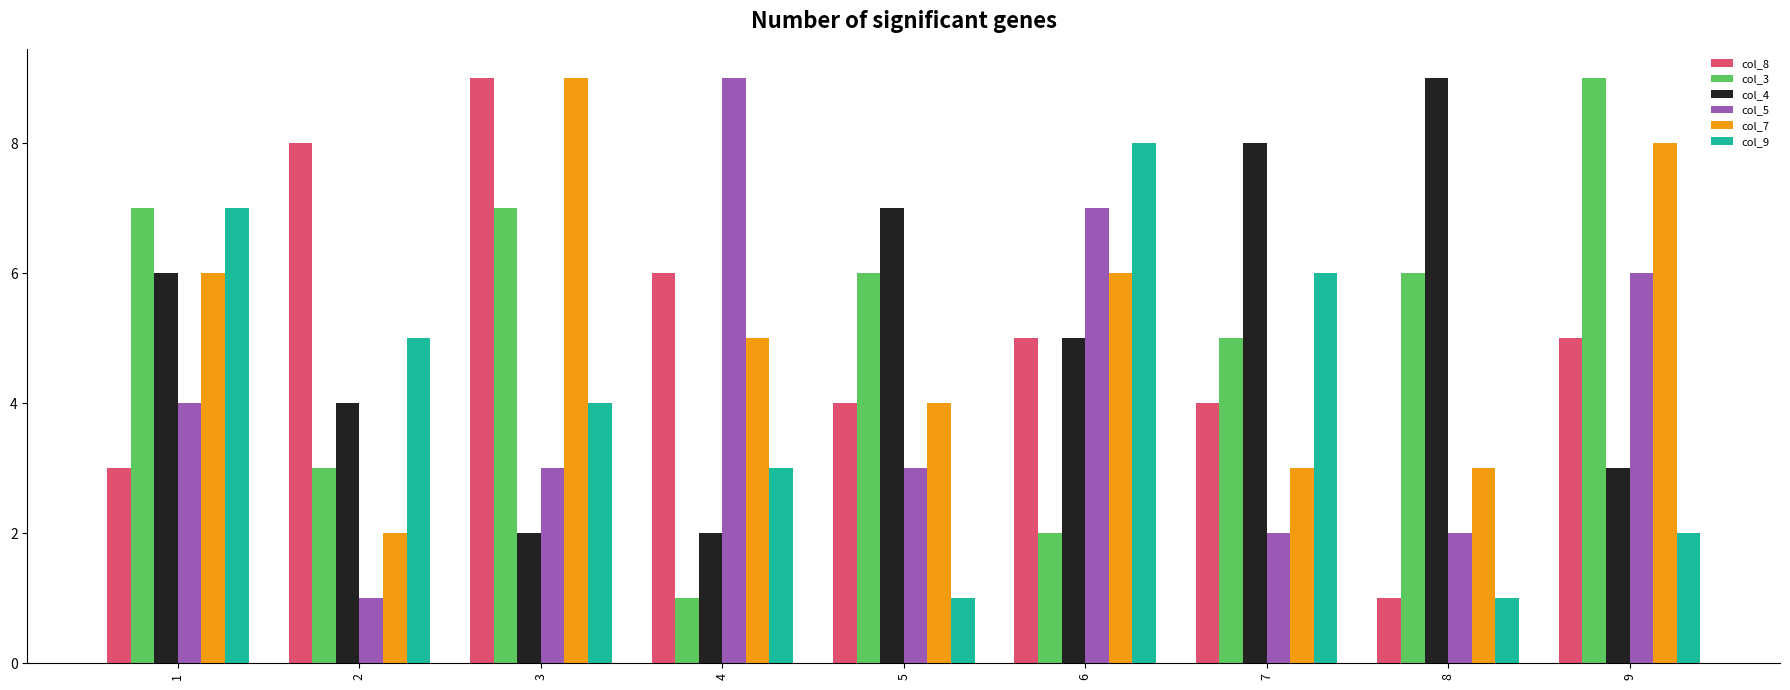

The col_7 series shows 2 at 8. True or false?

False